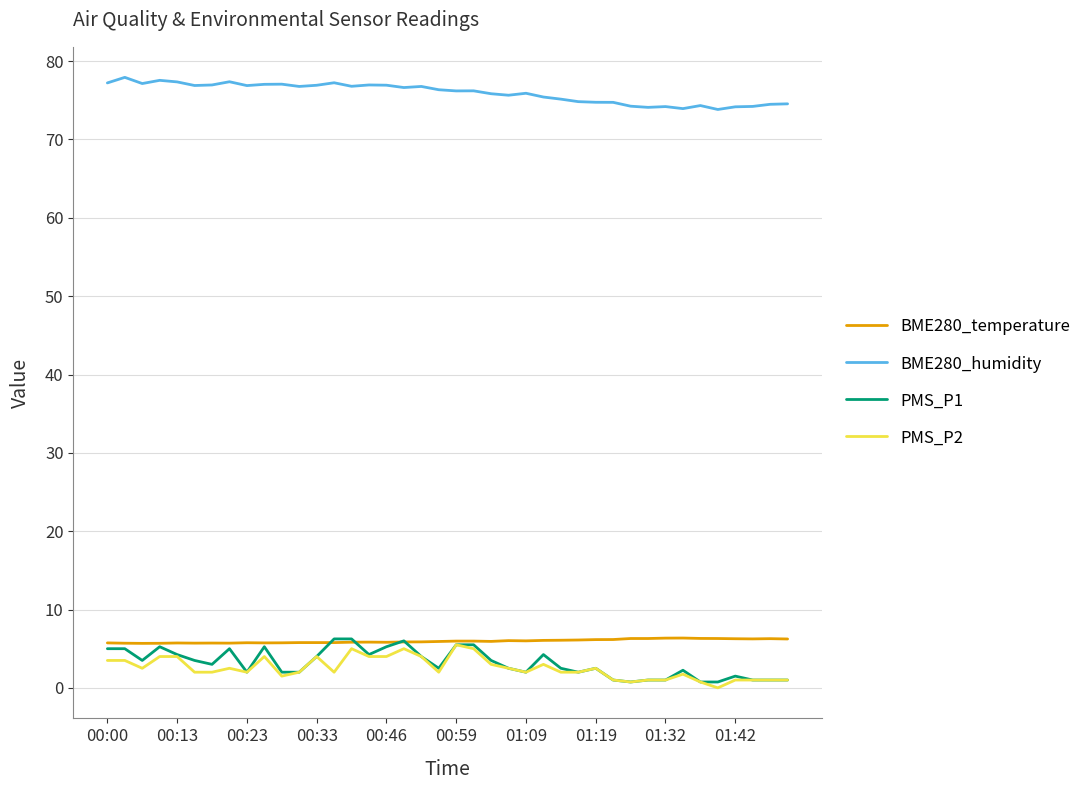

Which series has the largest total across all categories?

BME280_humidity